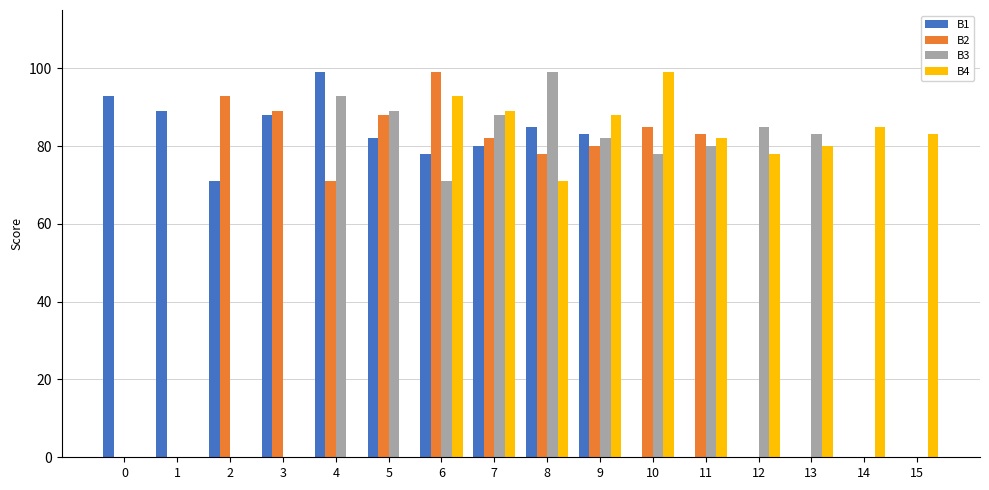

Read the B4 value at 7, to the nearest 5.

90